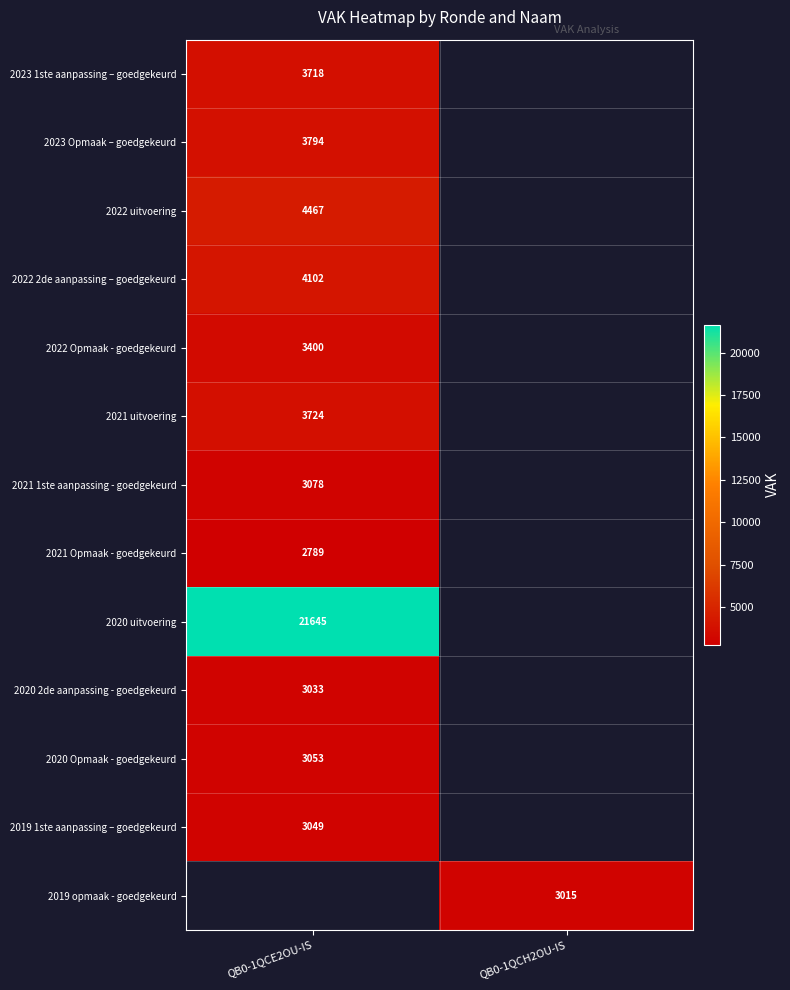

Which has a higher value, QB0-1QCH2OU-IS or QB0-1QCE2OU-IS?

QB0-1QCE2OU-IS